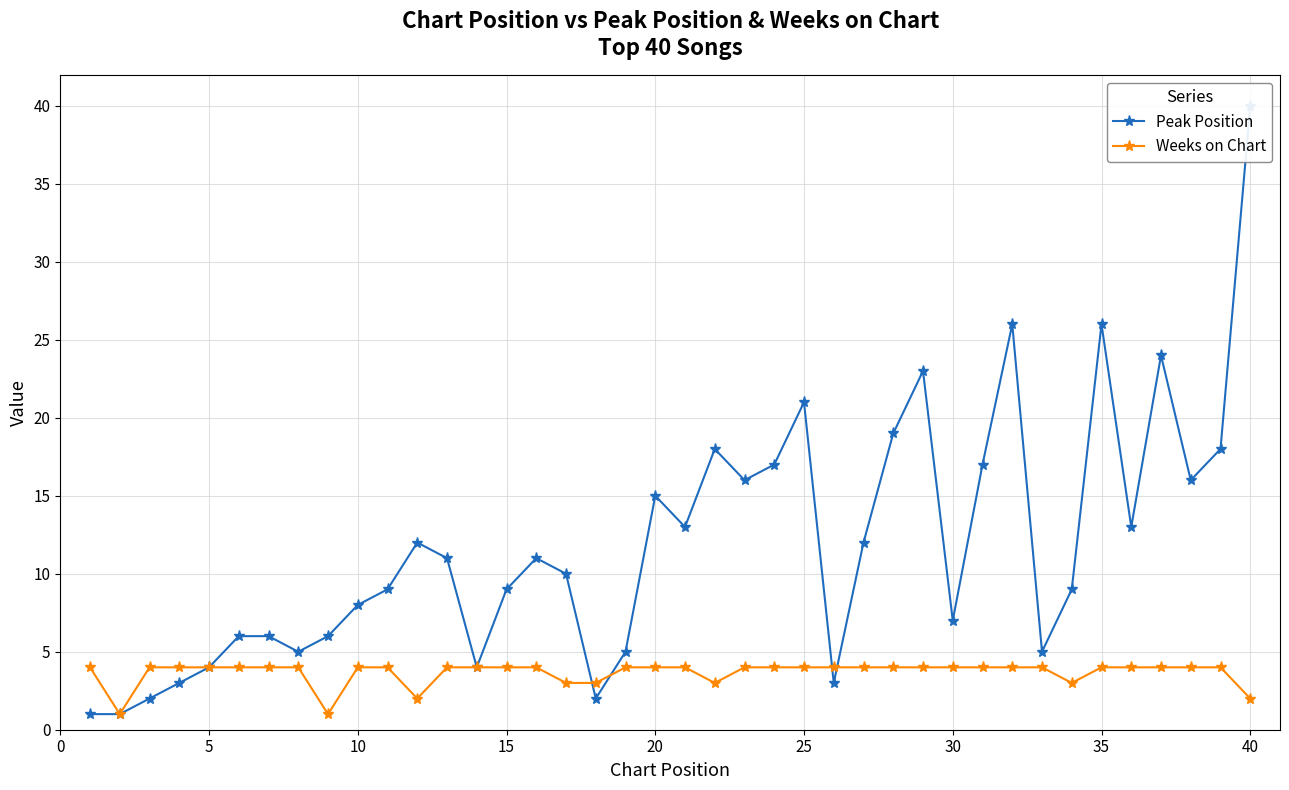

The value of Weeks on Chart at 15 is 4. True or false?

True